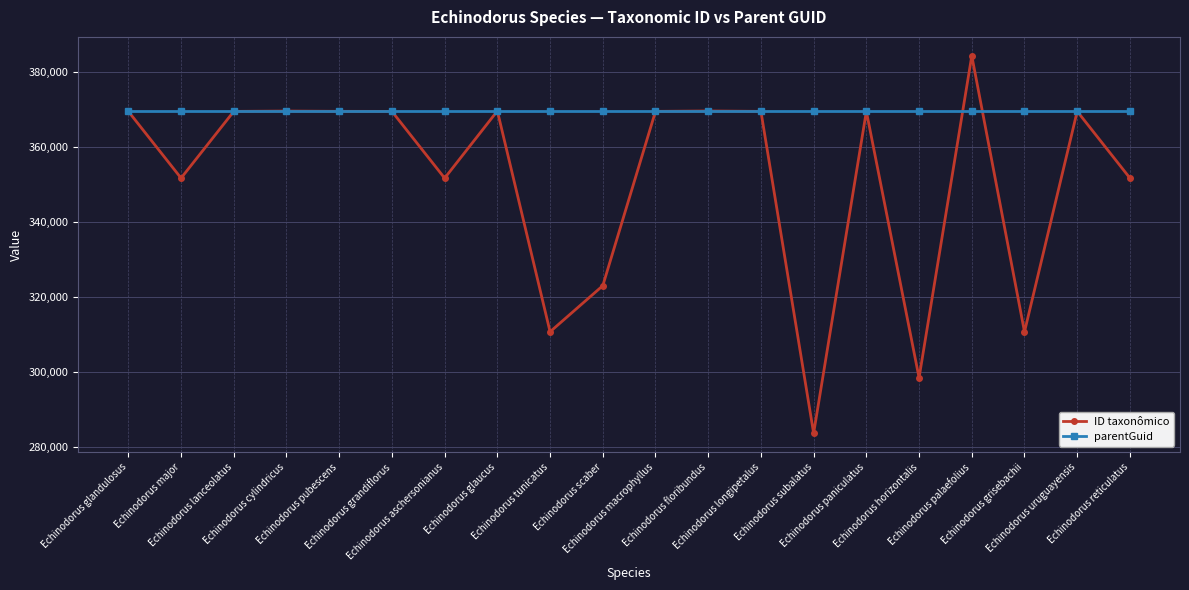

What are all the series names shown in the legend?

ID taxonômico, parentGuid